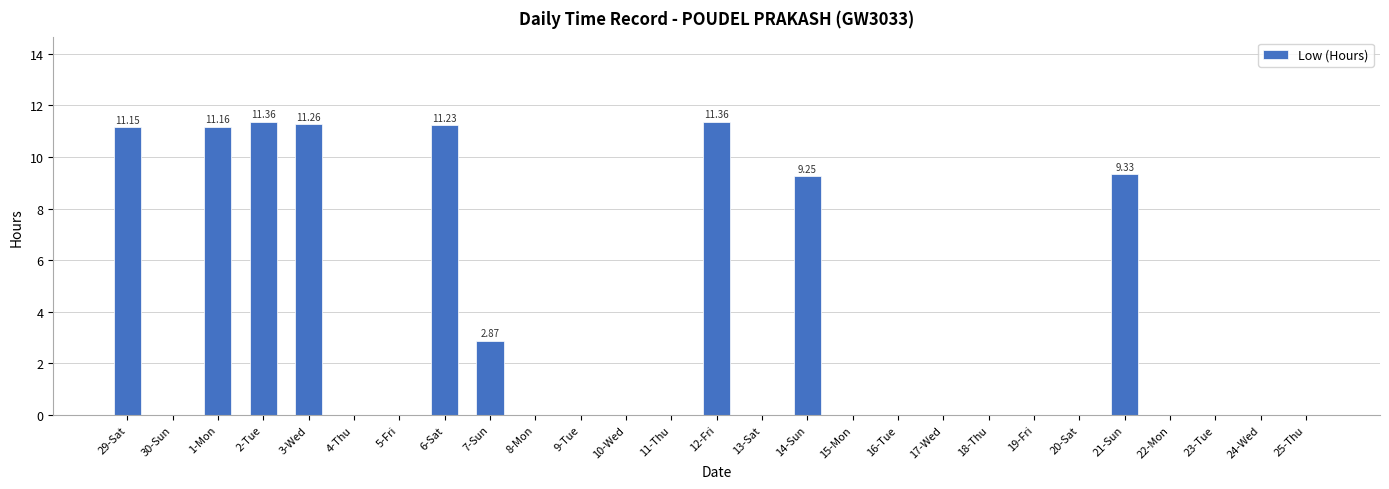

What is the sum of the values at 7-Sun and 21-Sun?

12.2